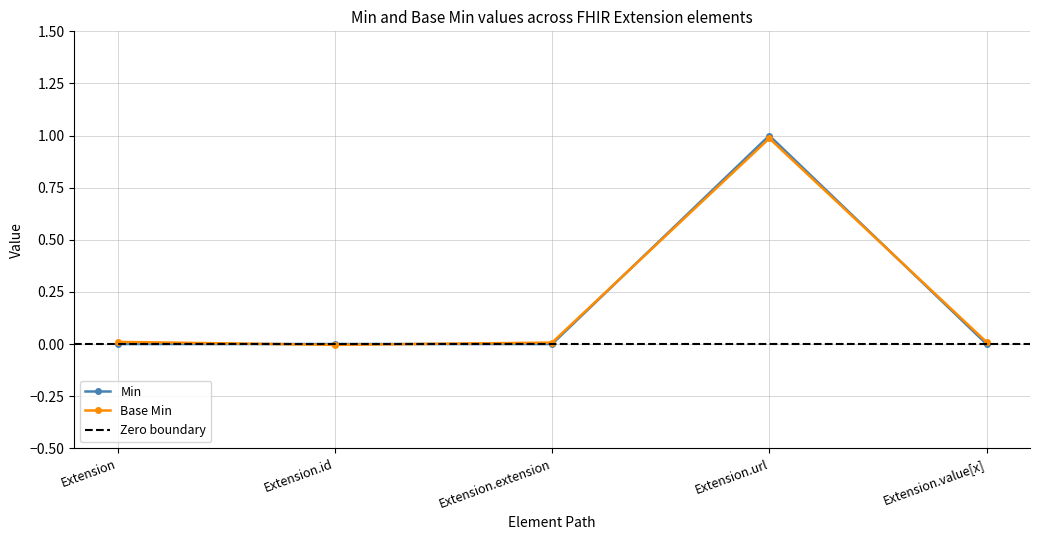

What is the label of the 4th point from the left?

Extension.url